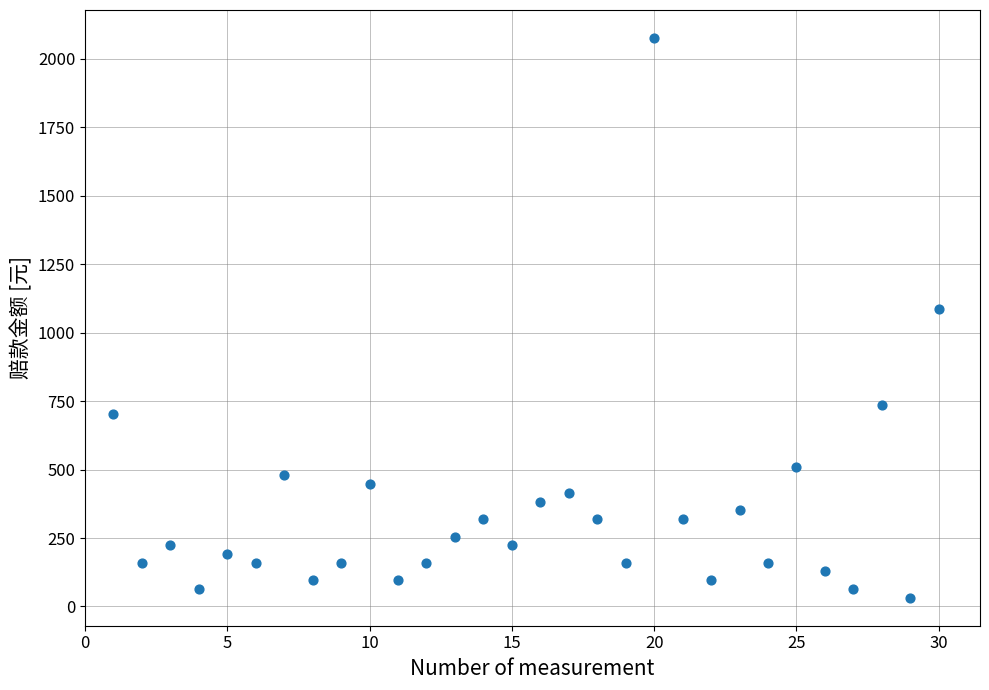

What Y value in the scatter plot is closest to 1054?

1086.3